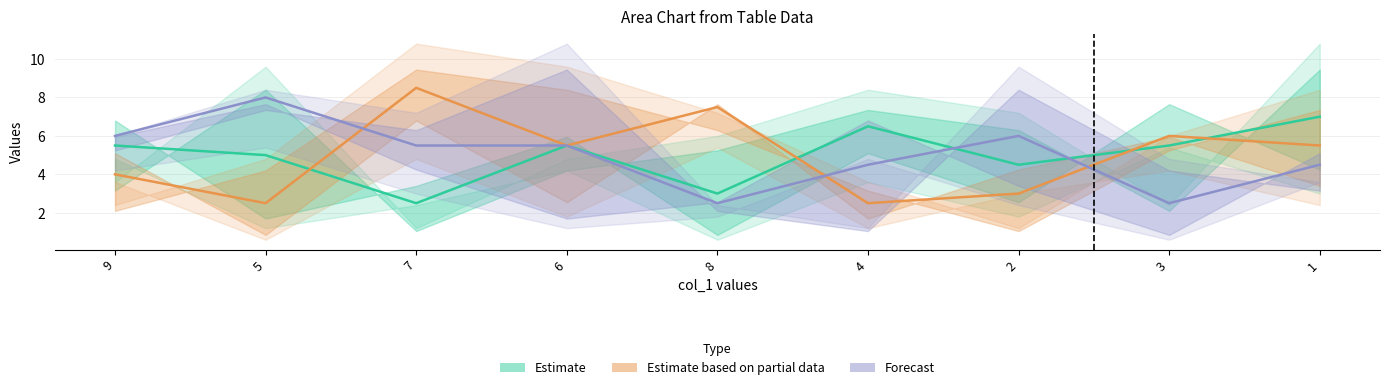

At which label does Estimate first exceed 5?

9